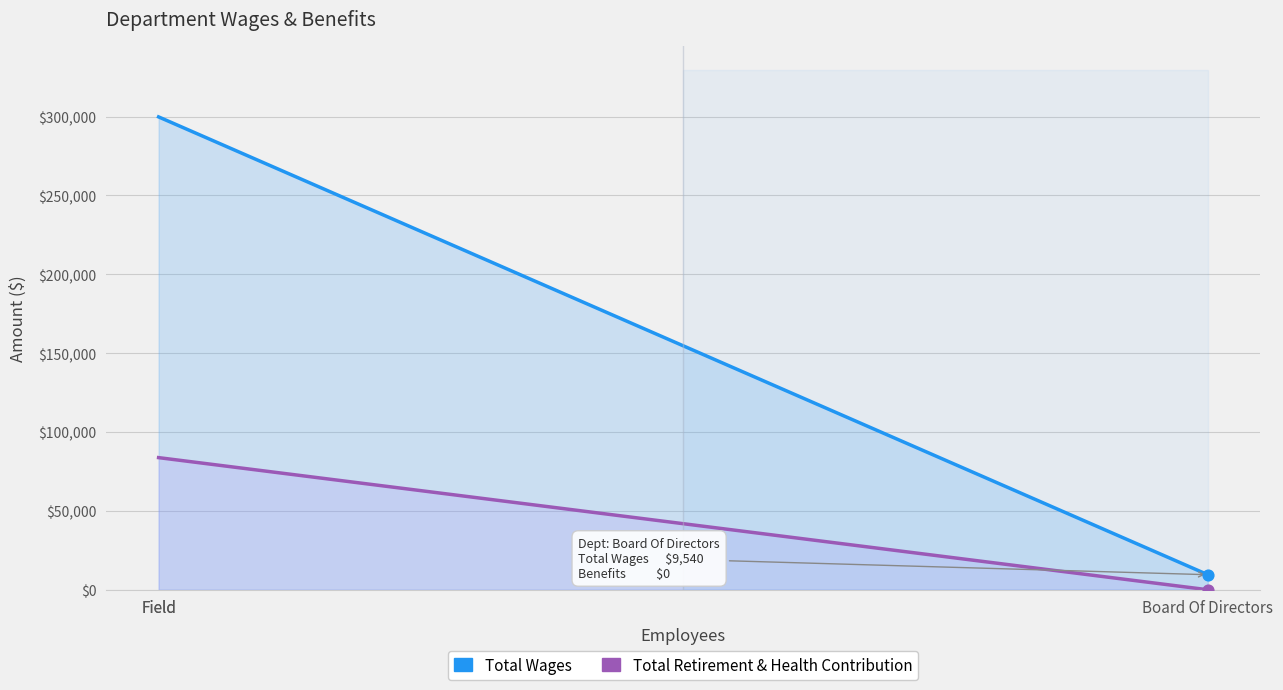

What is the total value across all series at Field?

383611